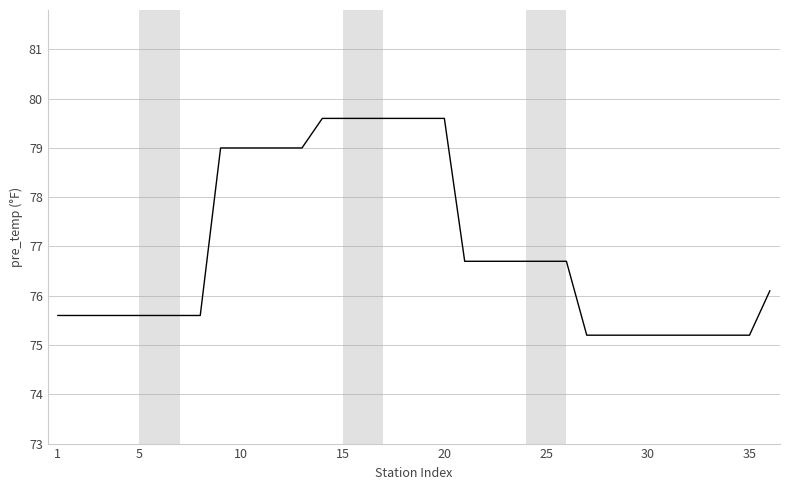

What is the smallest value displayed?

75.2